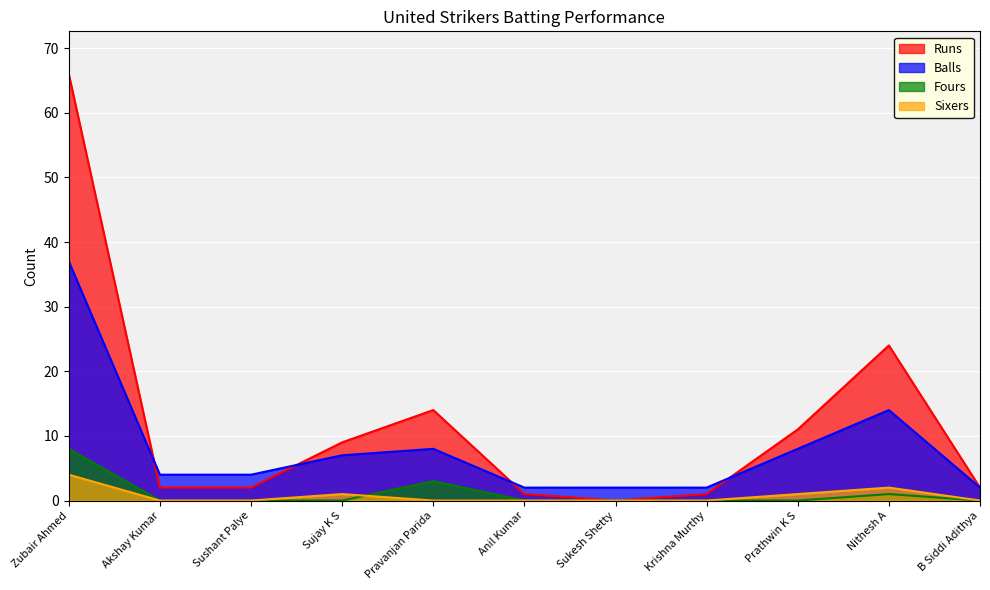

Where is Balls nearest to the value 19?

Nithesh A